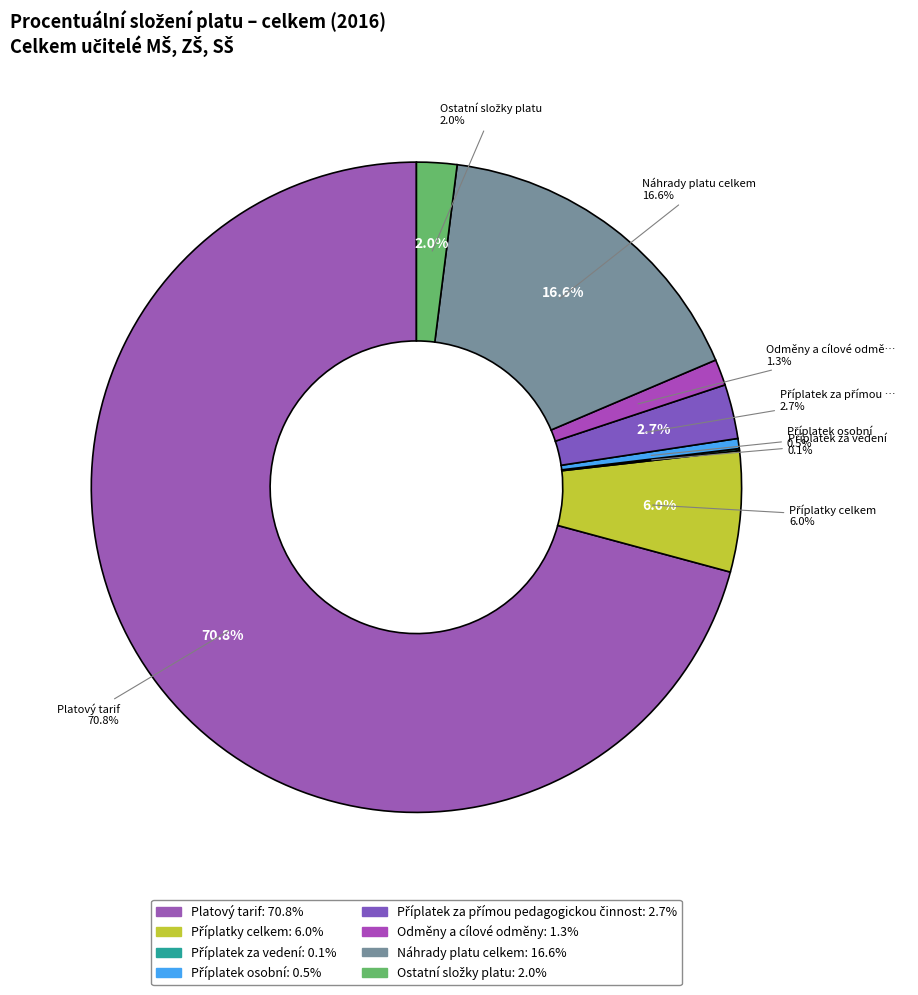

To the nearest percent, what is the difference between the largest and smallest slice percentages?

71%